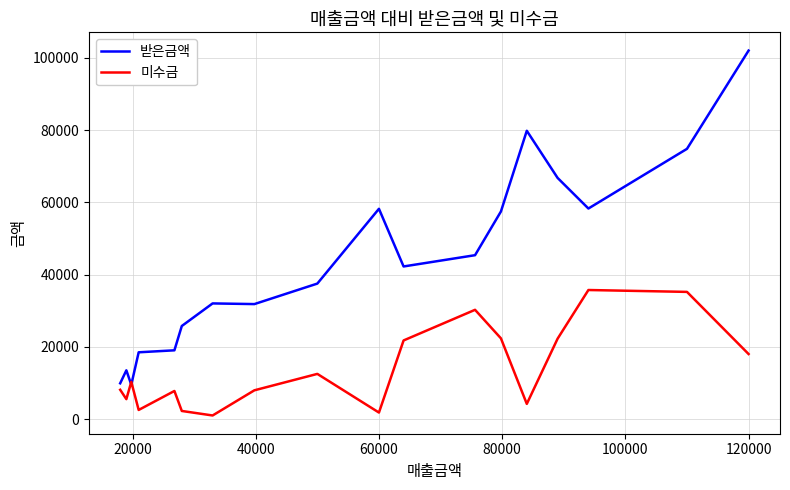

At 20000, list the series in order from largest to smallest.

받은금액, 미수금